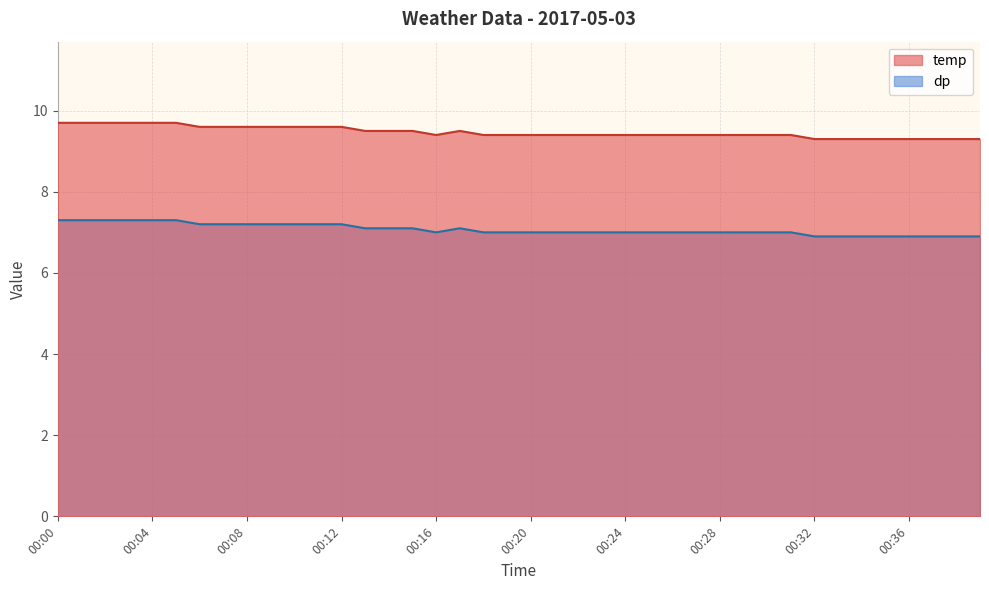

How many lines are shown in the chart?

2